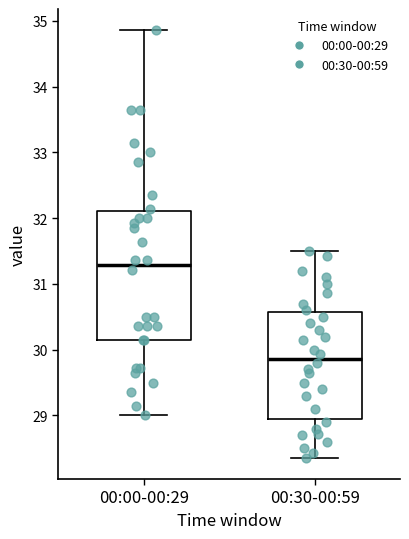

Comparing the boxes themselves (not the whiskers), which one is the tallest?

00:00-00:29